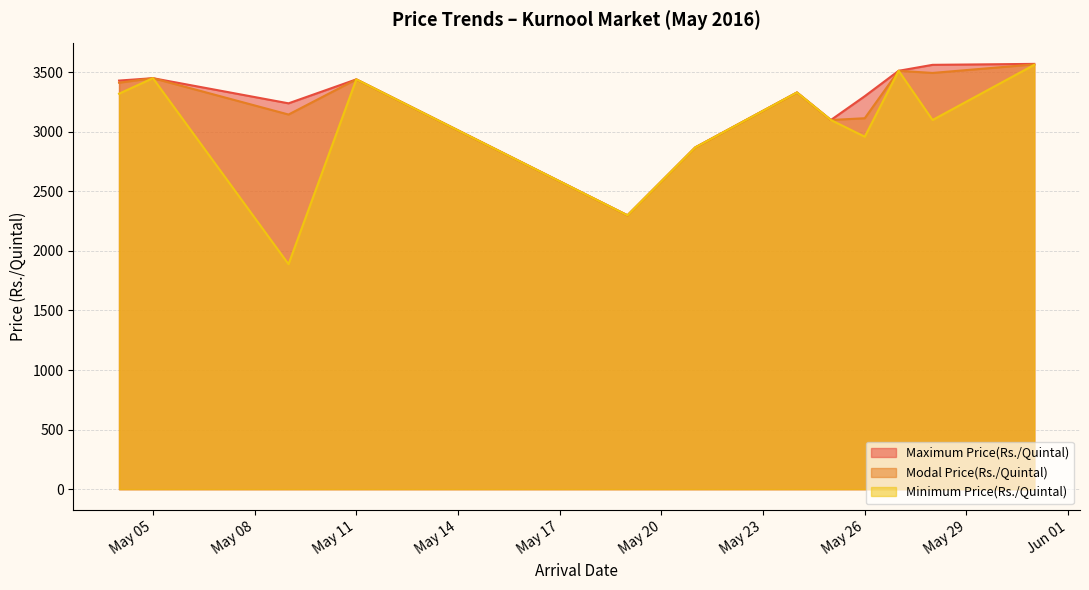

Reading left to right, what are all the values shown in this chart?

Maximum Price(Rs./Quintal): 3429	3449	3238	3439	2298	2868	3329	3098	3298	3511	3561	3569
Modal Price(Rs./Quintal): 3411	3449	3144	3439	2298	2868	3329	3098	3113	3511	3493	3565
Minimum Price(Rs./Quintal): 3319	3449	1888	3439	2298	2868	3329	3098	2958	3511	3098	3561